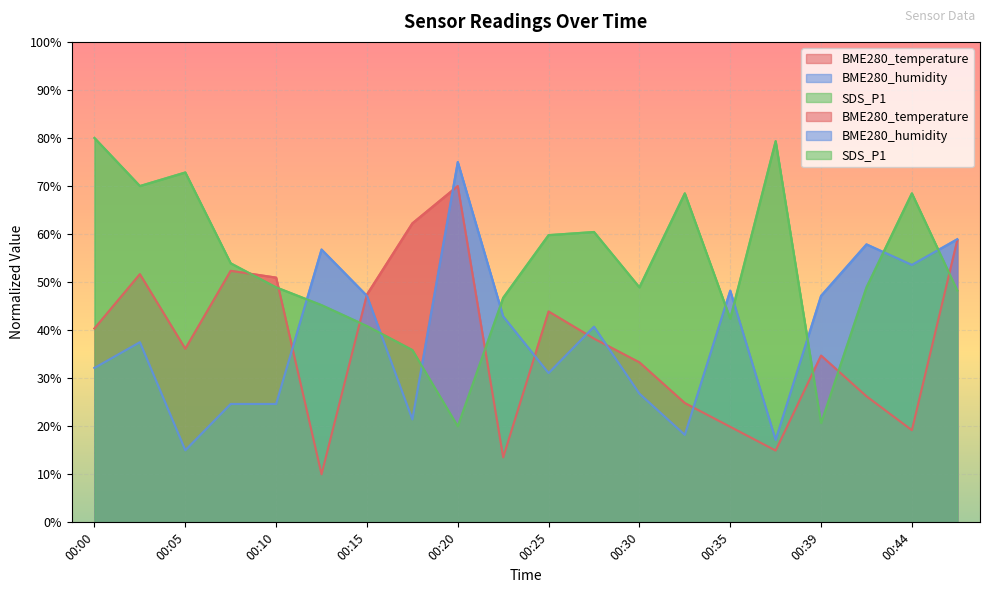

What is the difference between the BME280_temperature values at 00:12 and 00:37?

4.9